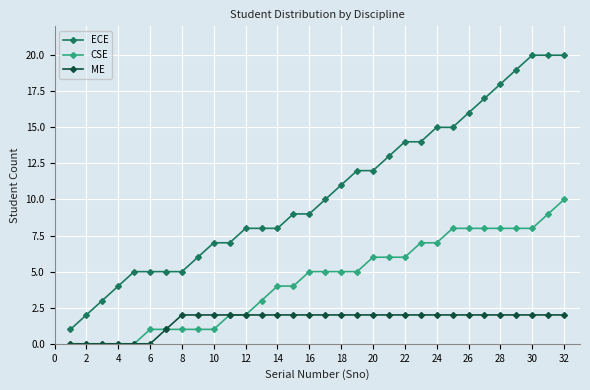

Reading right to left, list all the values displayed in this chart.

ECE: 20	20	20	19	18	17	16	15	15	14	14	13	12	12	11	10	9	9	8	8	8	7	7	6	5	5	5	5	4	3	2	1
CSE: 10	9	8	8	8	8	8	8	7	7	6	6	6	5	5	5	5	4	4	3	2	2	1	1	1	1	1	0	0	0	0	0
ME: 2	2	2	2	2	2	2	2	2	2	2	2	2	2	2	2	2	2	2	2	2	2	2	2	2	1	0	0	0	0	0	0